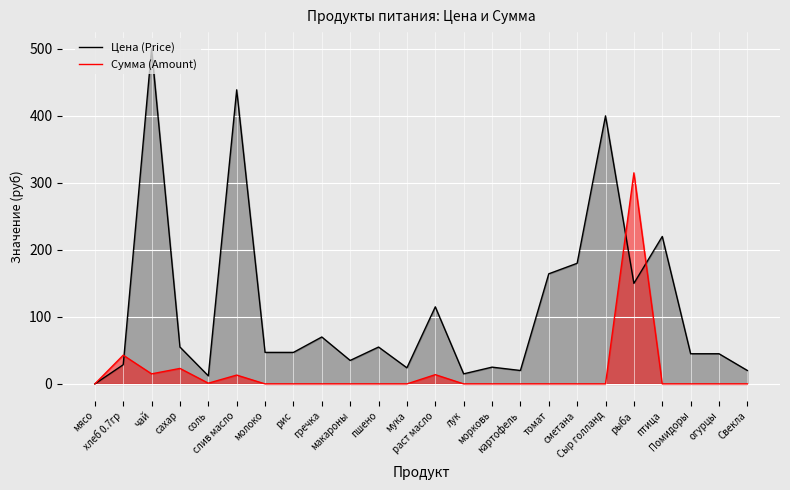

Where is the first local minimum for Цена (Price)?

соль